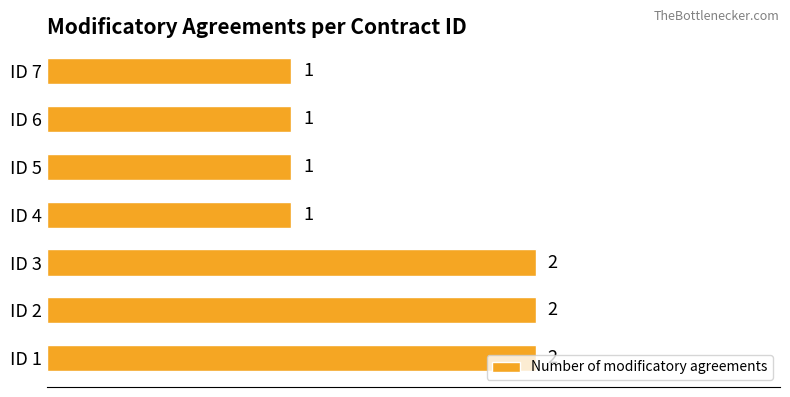

Which has a higher value, ID 3 or ID 5?

ID 3